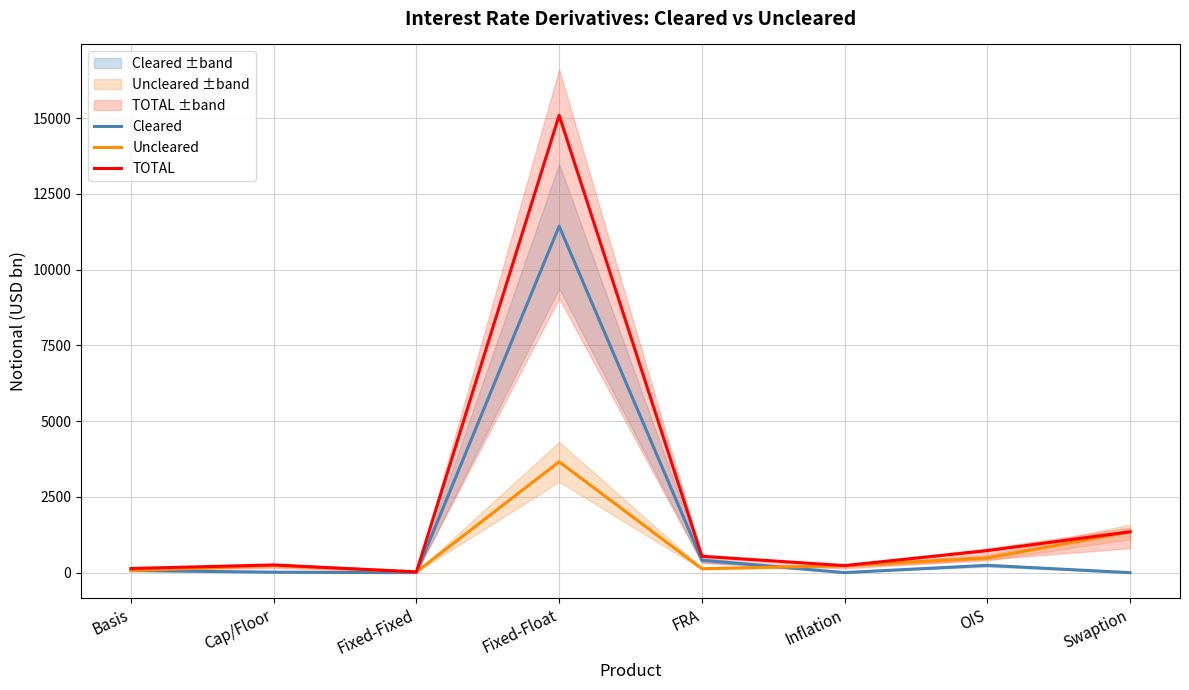

What is the total value across all series at Cap/Floor?

510